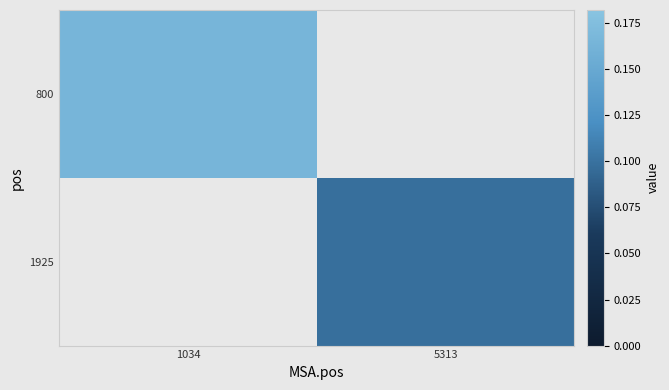

At which label does 800 reach its minimum?

1034